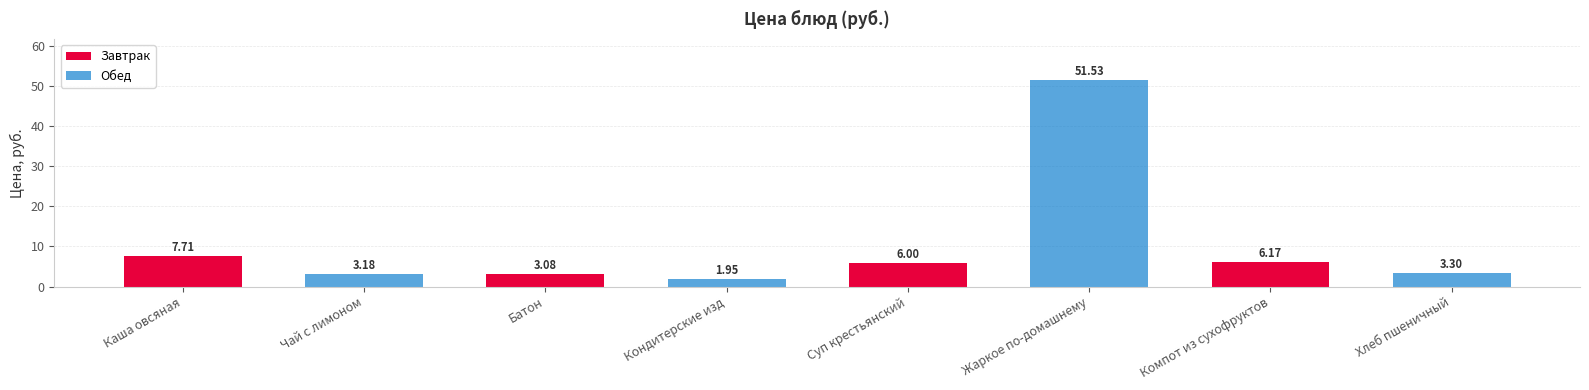

True or false: the data shows 51.5 at Жаркое по-домашнему.

True